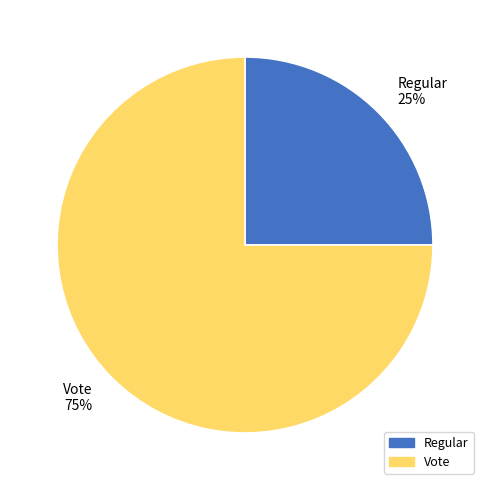

Which category has the smallest portion of the pie?

Regular